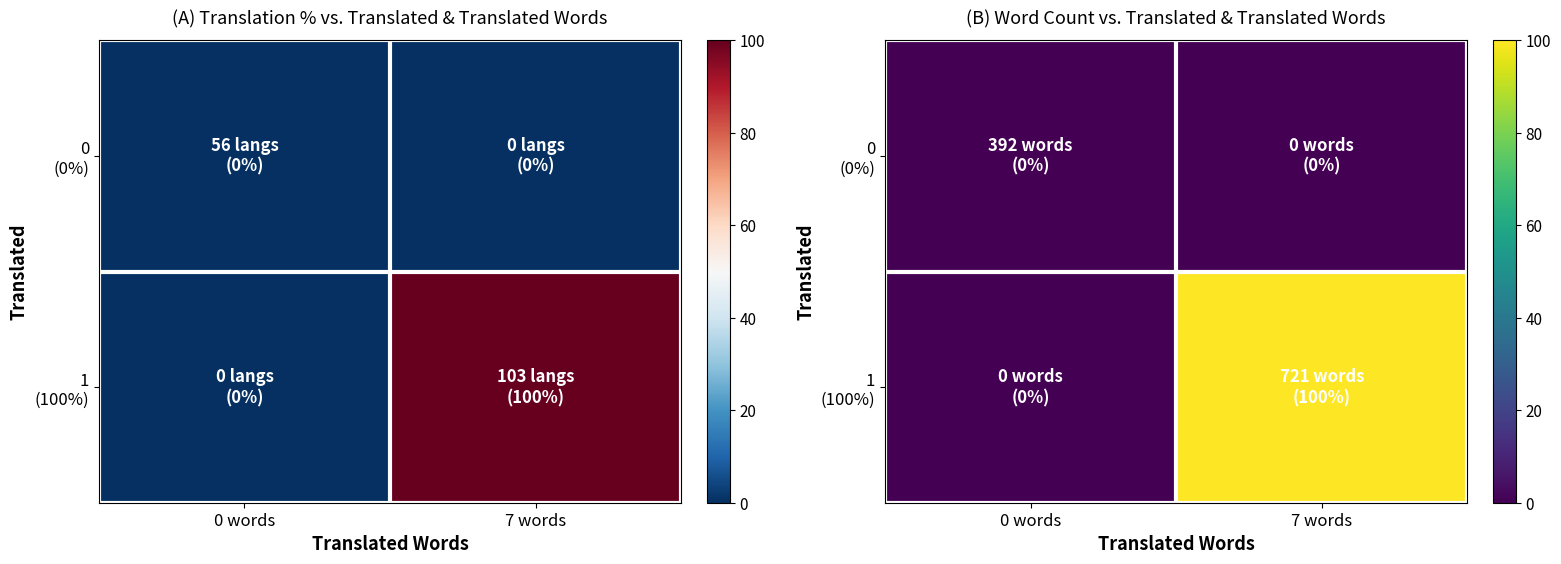

Which series has the largest range (max minus min)?

1 (100%)